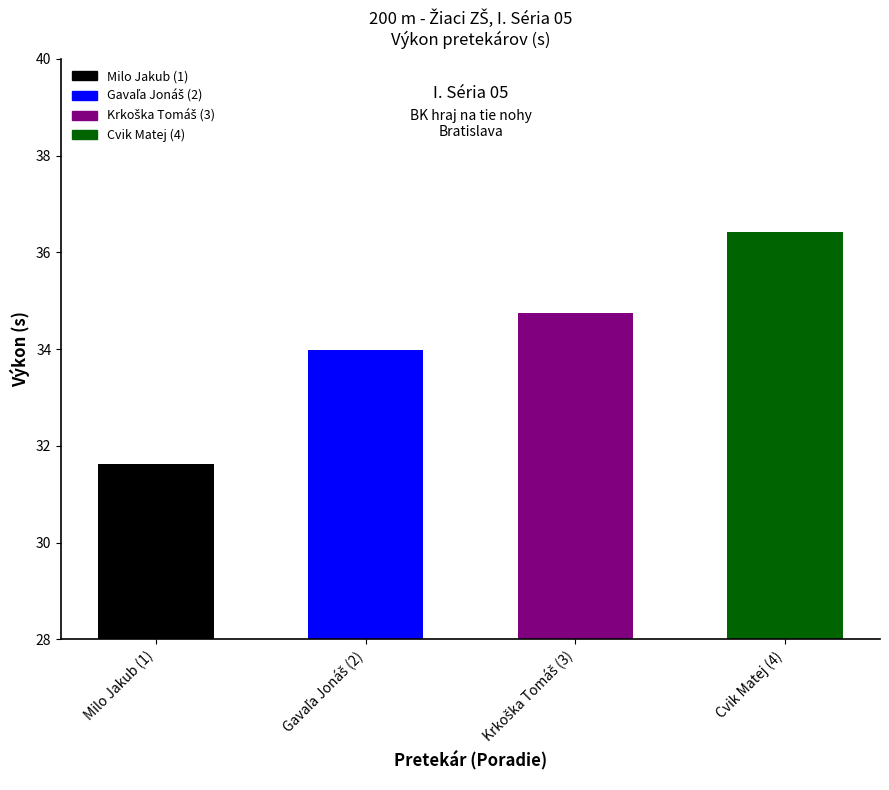

What value does the data have at Gavaľa Jonáš (2)?

34.0